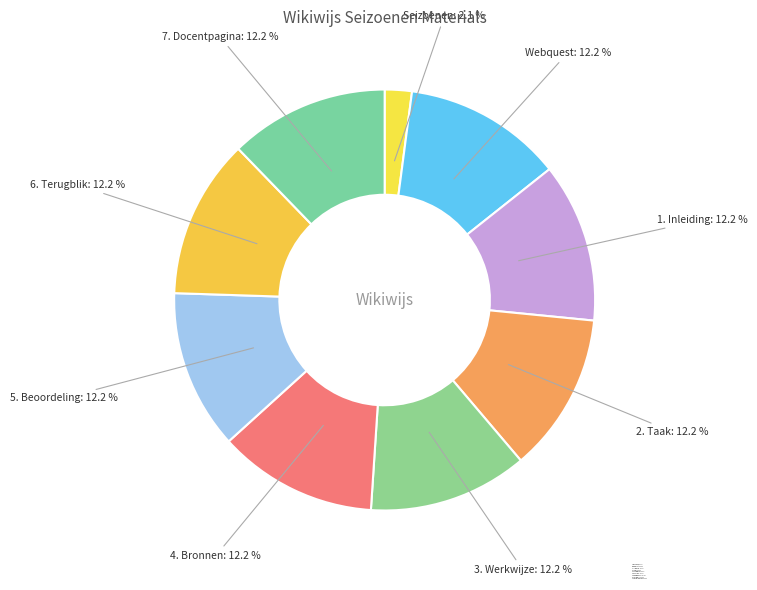

What is the ratio of the value at 7. Docentpagina to the value at 5. Beoordeling?

1.0